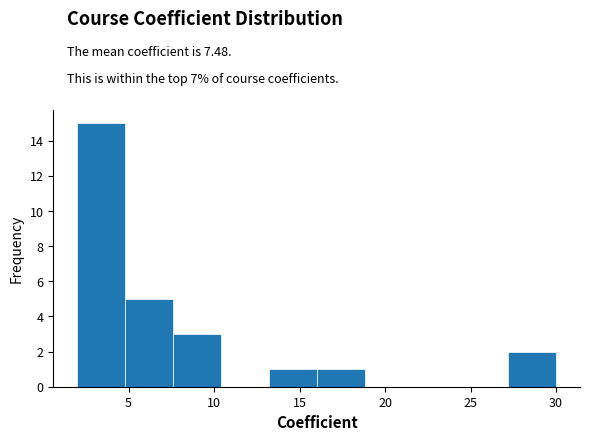

Reading left to right, list every bar in this chart as the range it spans on the x-axis followed by its height. Neither the bar edges nor the heights are printed on the chart, so give them approximately, as read against the axes.

2.0 to 4.8: 15
4.8 to 7.6: 5
7.6 to 10.4: 3
10.4 to 13.2: 0
13.2 to 16.0: 1
16.0 to 18.8: 1
18.8 to 21.6: 0
21.6 to 24.4: 0
24.4 to 27.2: 0
27.2 to 30.0: 2